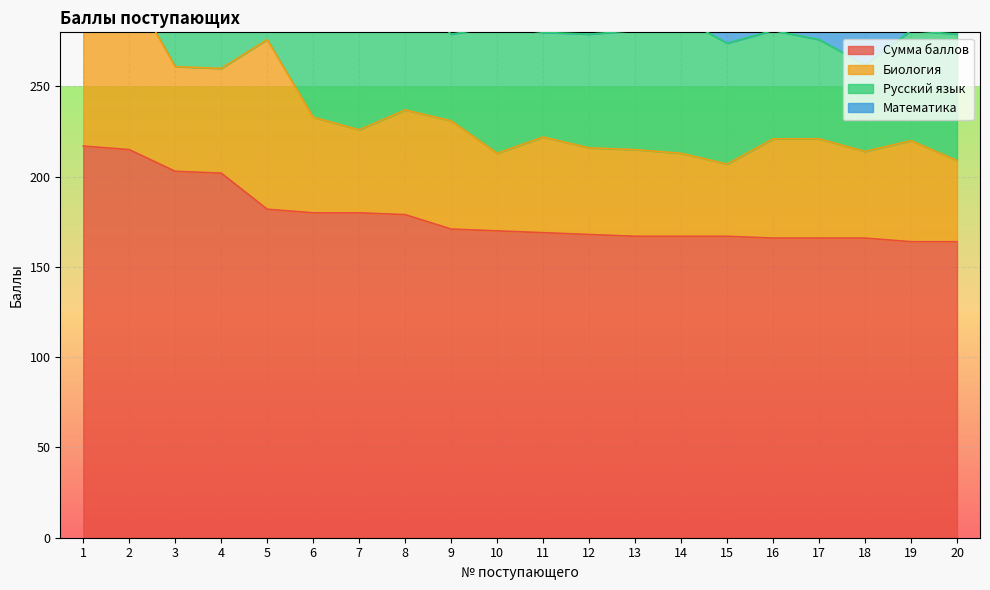

Is the value of Биология at 11 greater than the value of Математика at 11?

No